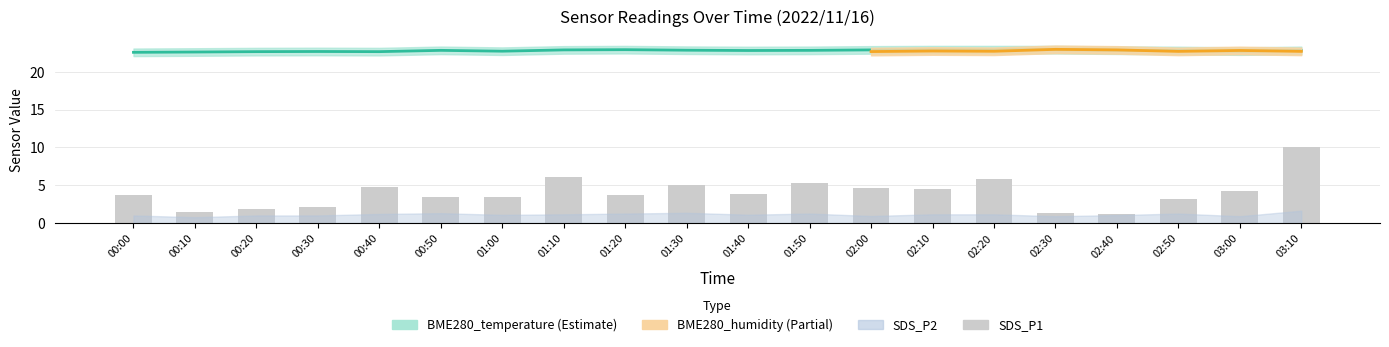

List the labels in order of value, largest first.

03:10, 01:10, 02:20, 01:50, 01:30, 00:40, 02:00, 02:10, 03:00, 01:40, 01:20, 00:00, 01:00, 00:50, 02:50, 00:30, 00:20, 00:10, 02:30, 02:40